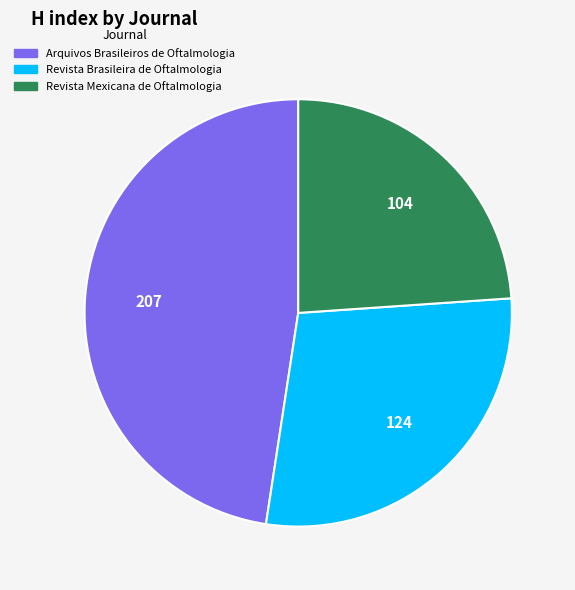

Is there a majority slice in this chart?

No